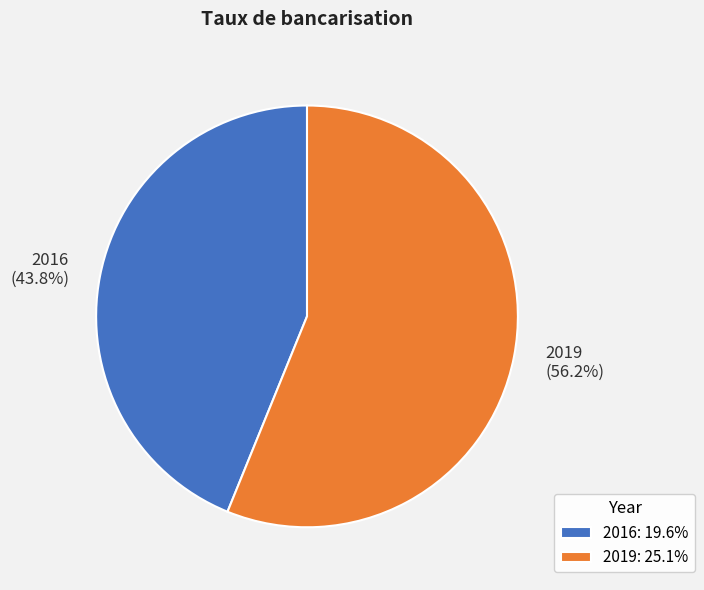

To the nearest percent, what is the difference between the 2016 and 2019 slice percentages?

12%